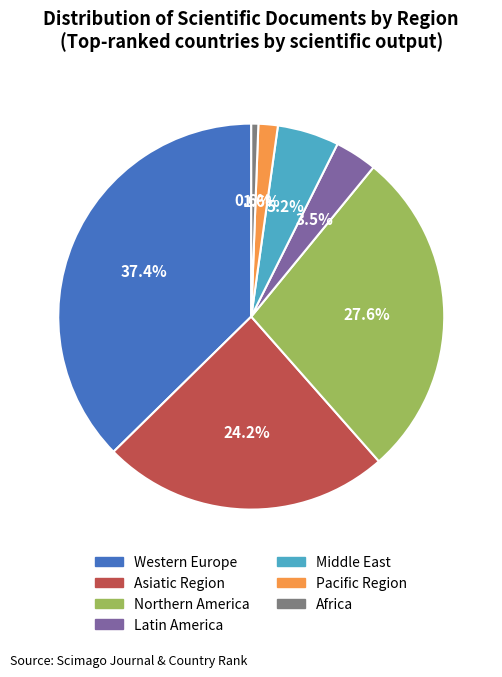

Count the number of slices in the pie.

7